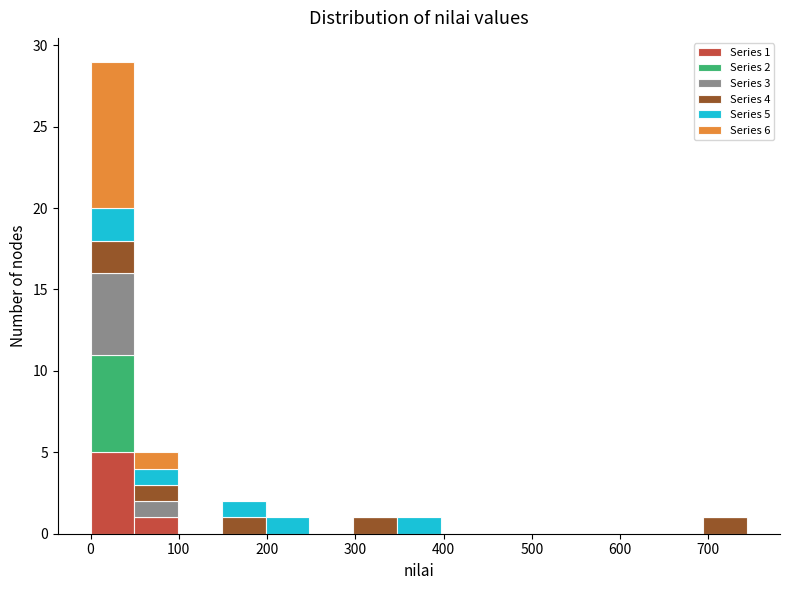

Which range on the x-axis has the tallest stacked bar (by total height)?

0 to 50